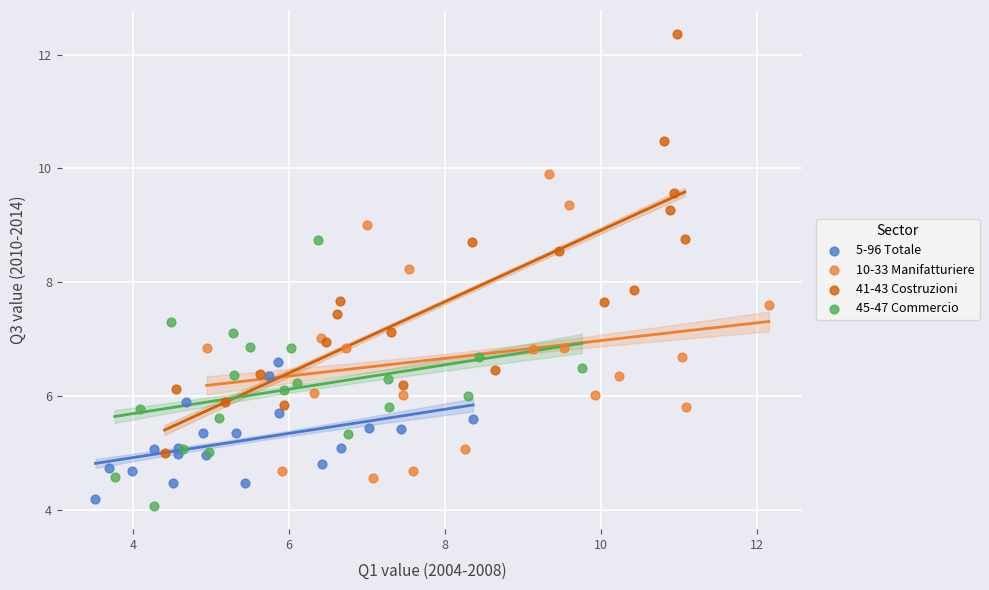

Which series has the widest spread of Y values?

41-43 Costruzioni